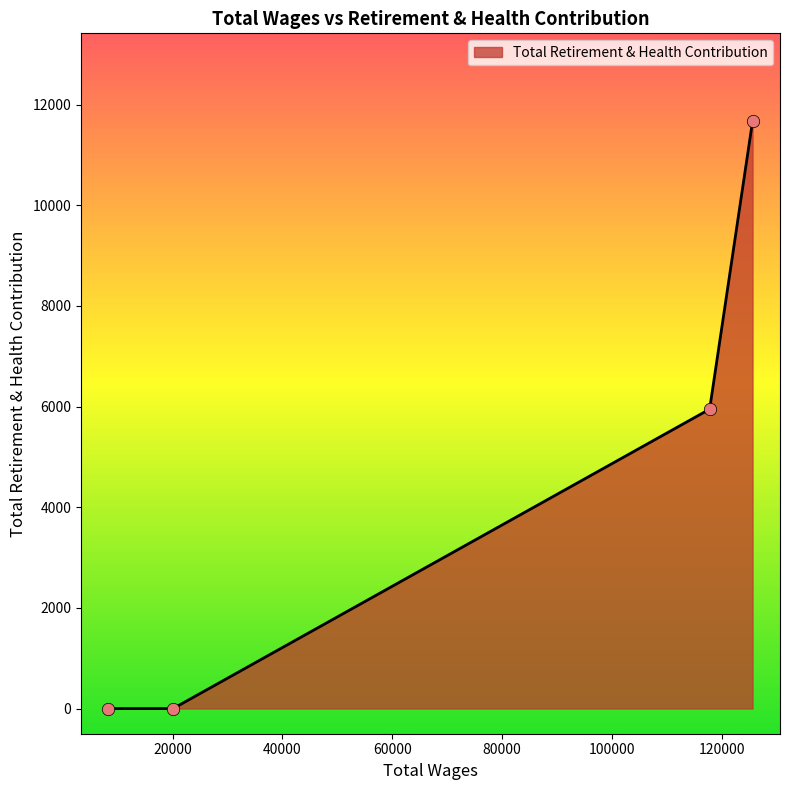

What is the maximum value shown in the chart?

11665